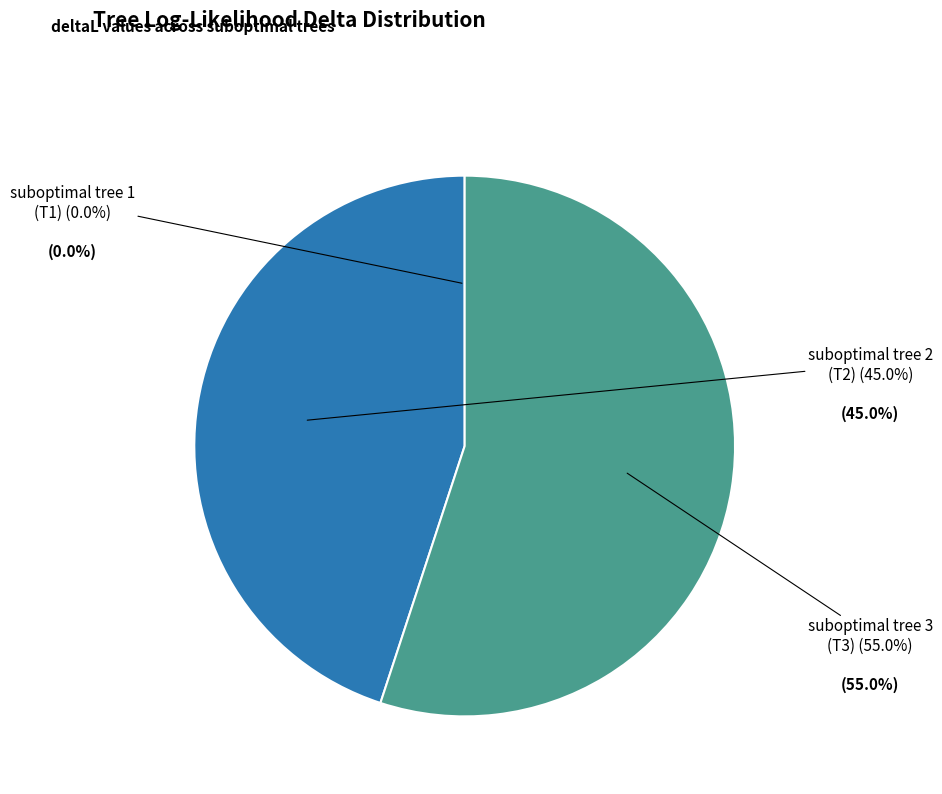

What portion of the pie excludes suboptimal tree 3 (T3)?

45.0%